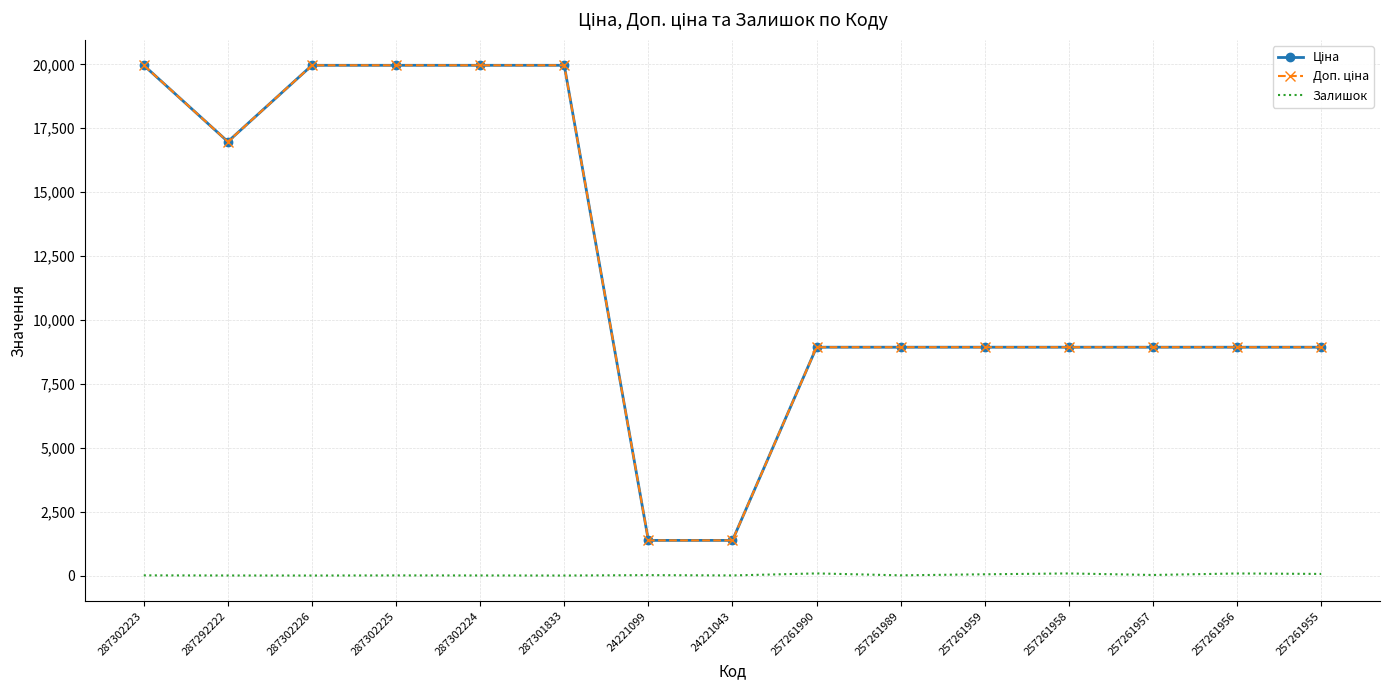

Is it true that Залишок equals 63.0 at 257261955?

True